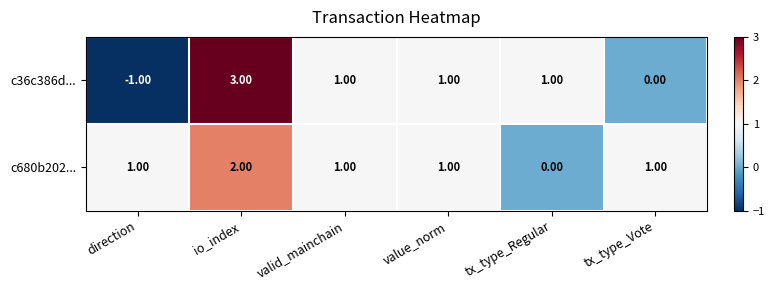

What is the total value across all series at tx_type_Regular?

1